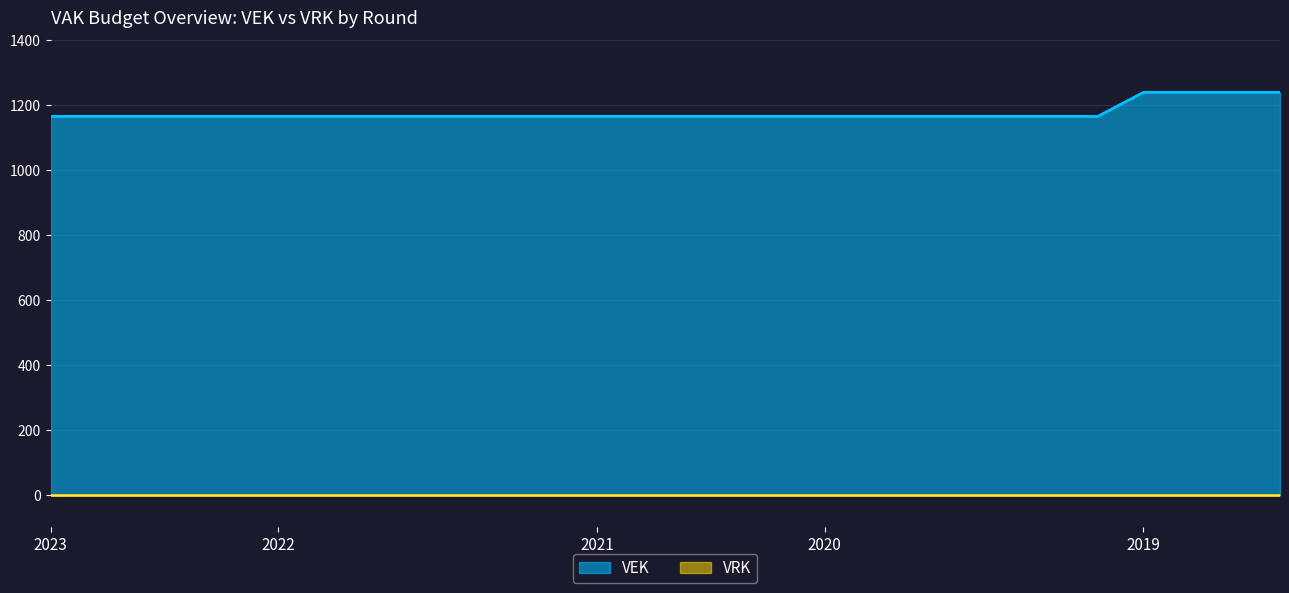

Which has a higher value, 2020 2de aanpassing - goedgekeurd or 2019 opmaak - goedgekeurd?

2019 opmaak - goedgekeurd